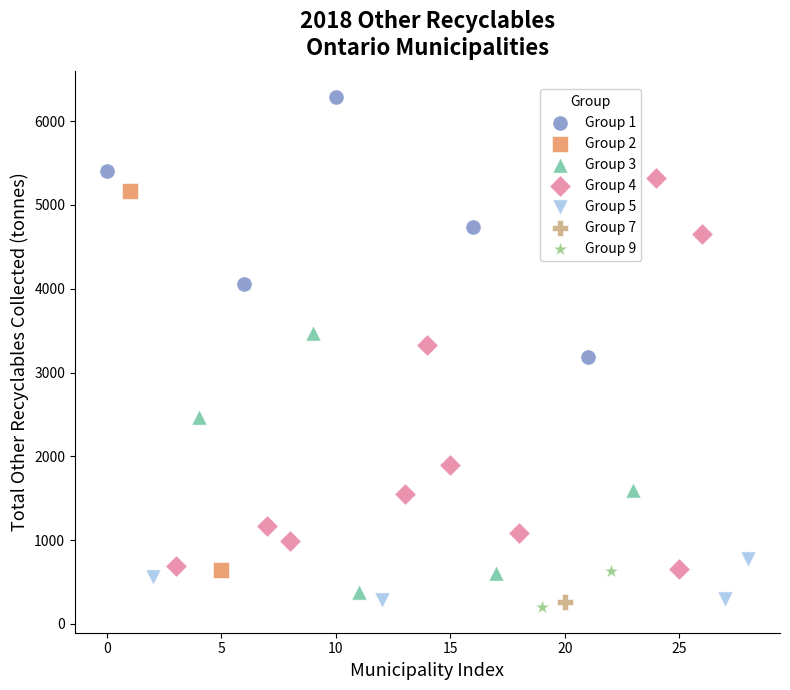

What are all the series names shown in the legend?

Group 1, Group 2, Group 3, Group 4, Group 5, Group 7, Group 9